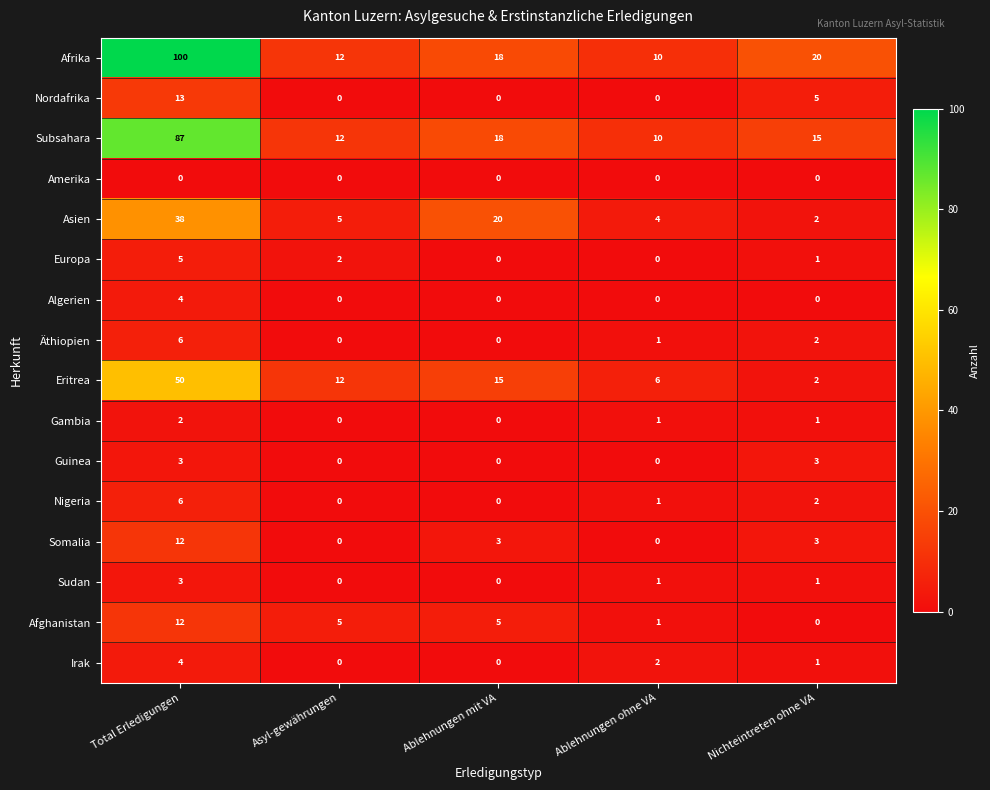

The value of Amerika at Nichteintreten ohne VA is 0. True or false?

True